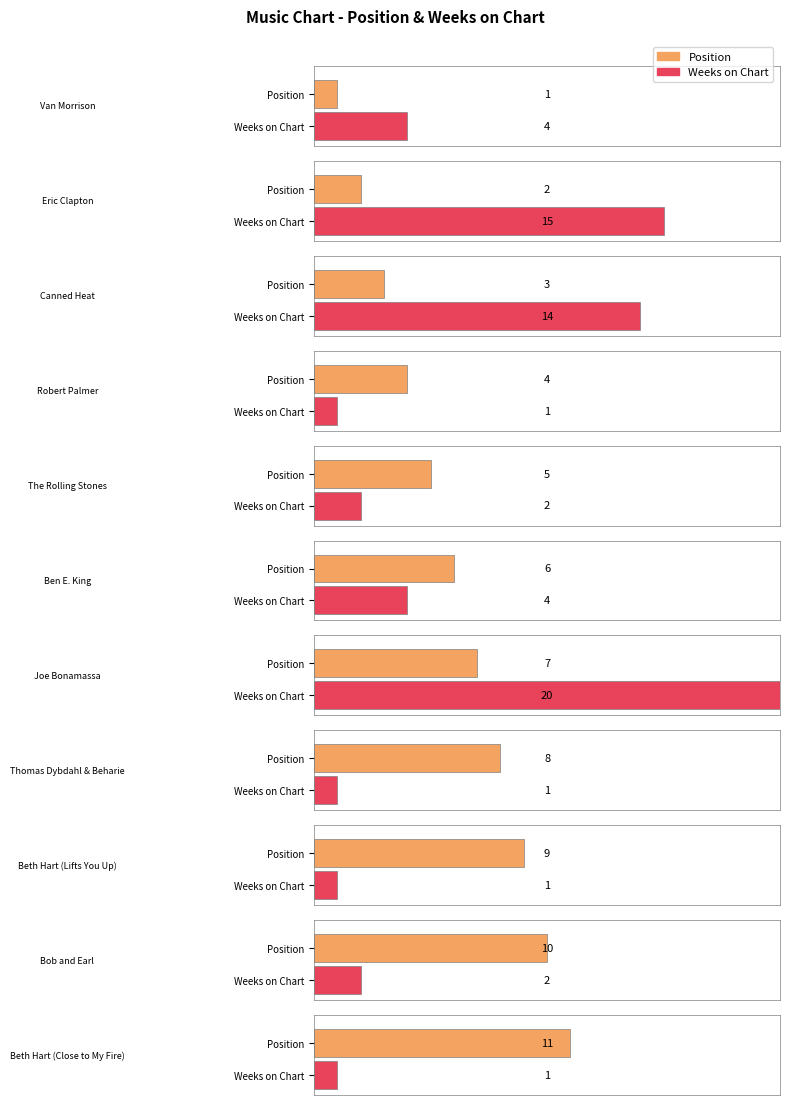

List the series in order of their peak value, highest first.

Weeks on Chart, Position